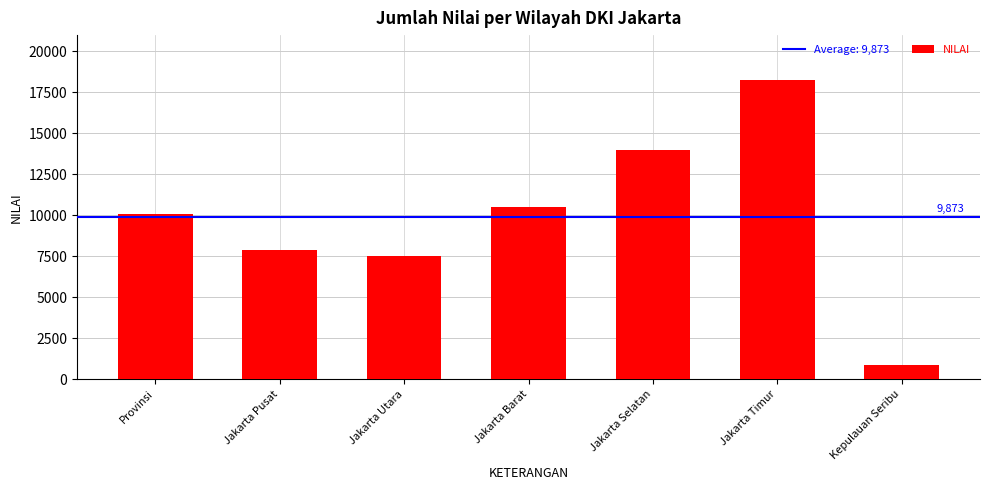

What is the smallest value displayed?

903